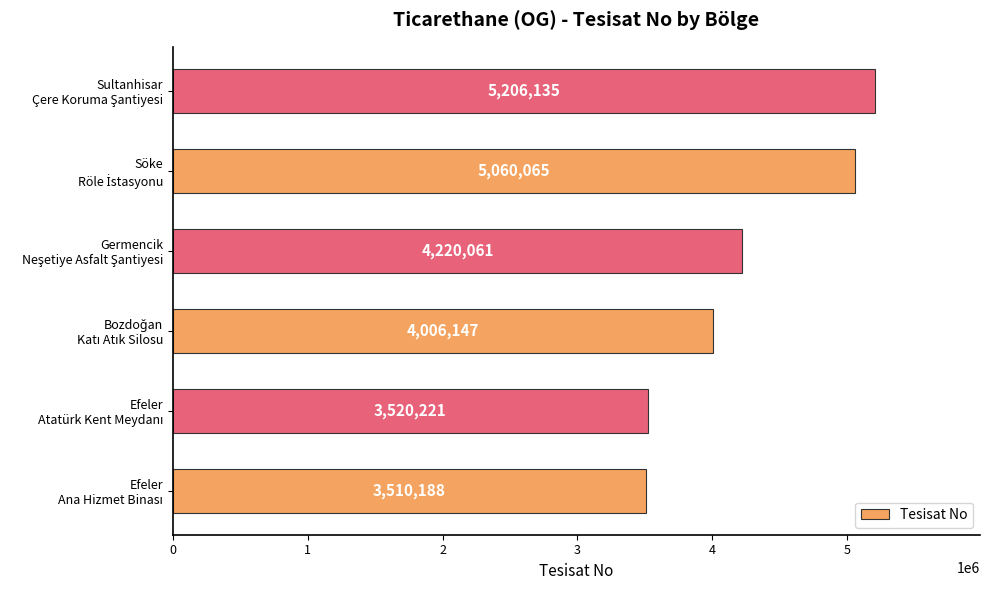

What is the sum of all values?

25522817